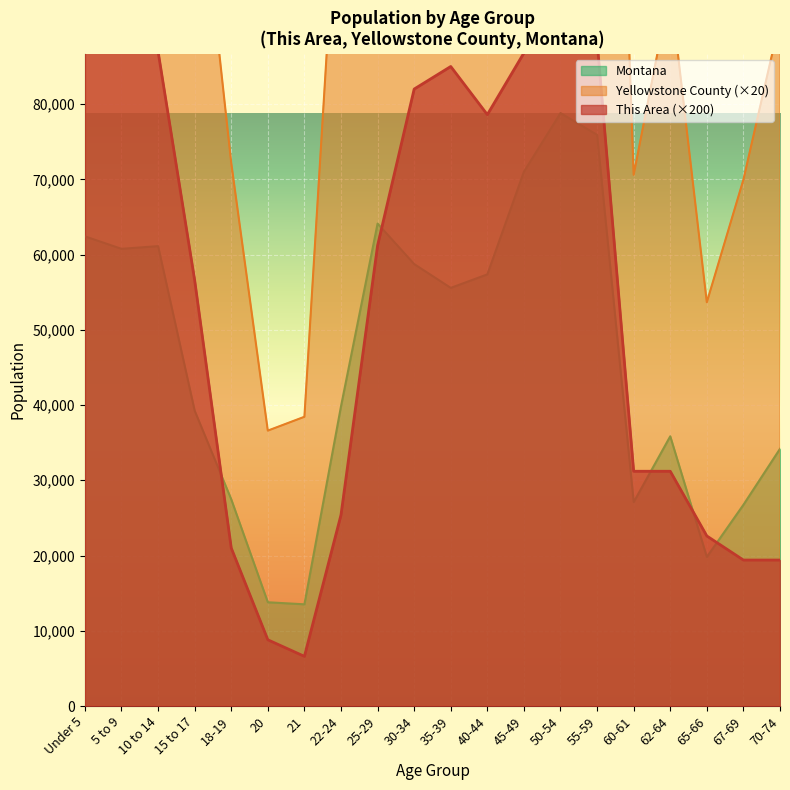

Between 35-39 and 21, which is larger?

35-39